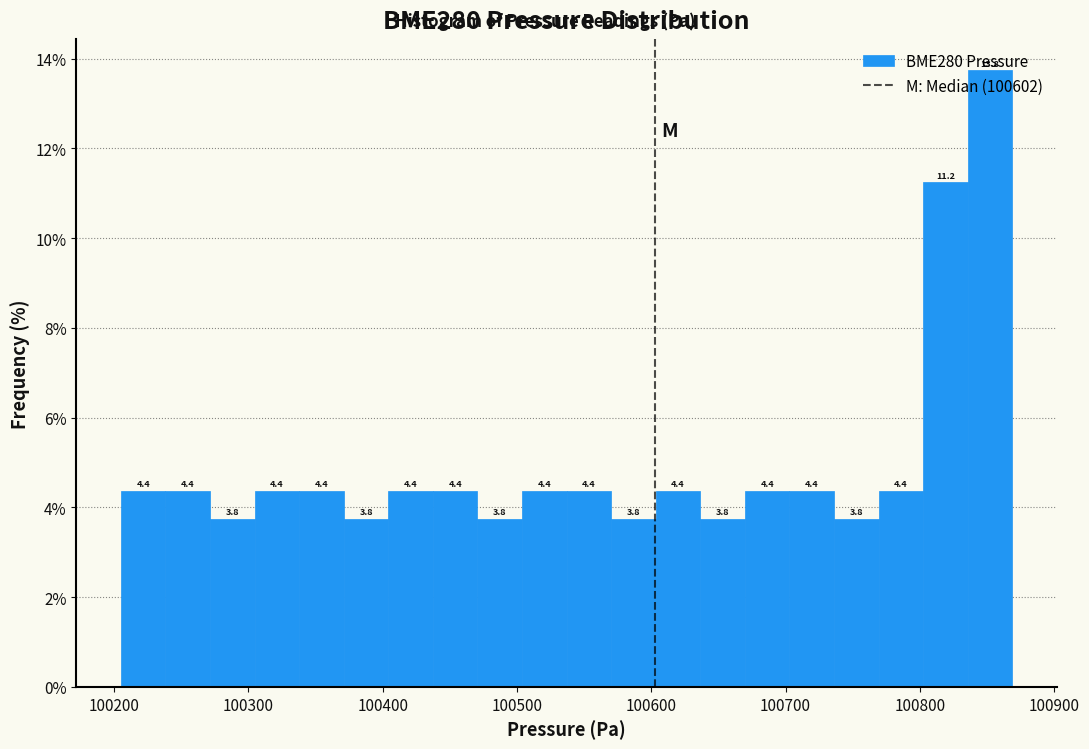

Around what value on the x-axis is the tallest bar? Give the approximate position of its centre, as read against the axis.

100850